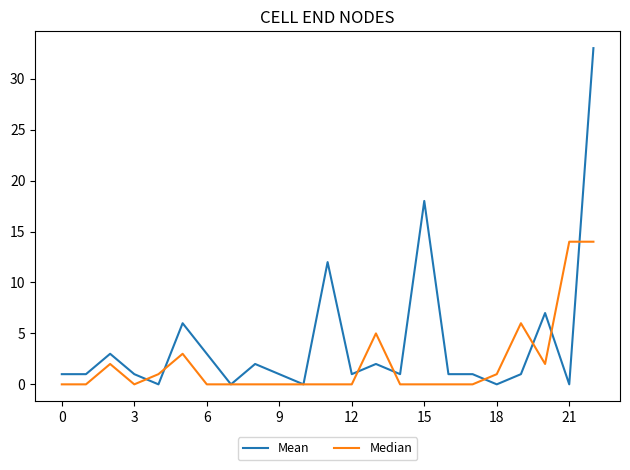

What are all the series names shown in the legend?

Mean, Median